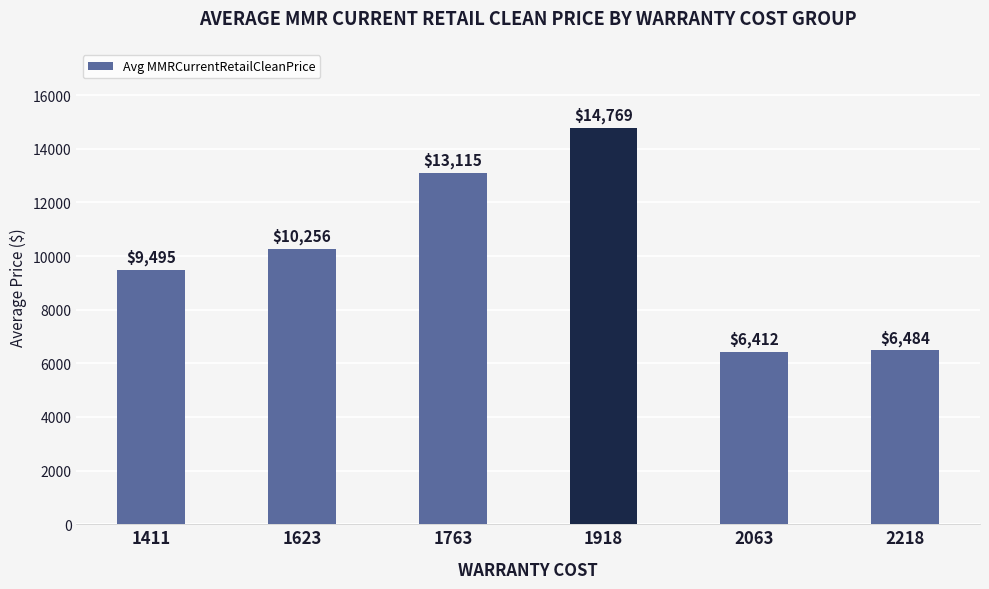

What is the sum of the values at 1763 and 1918?

27884